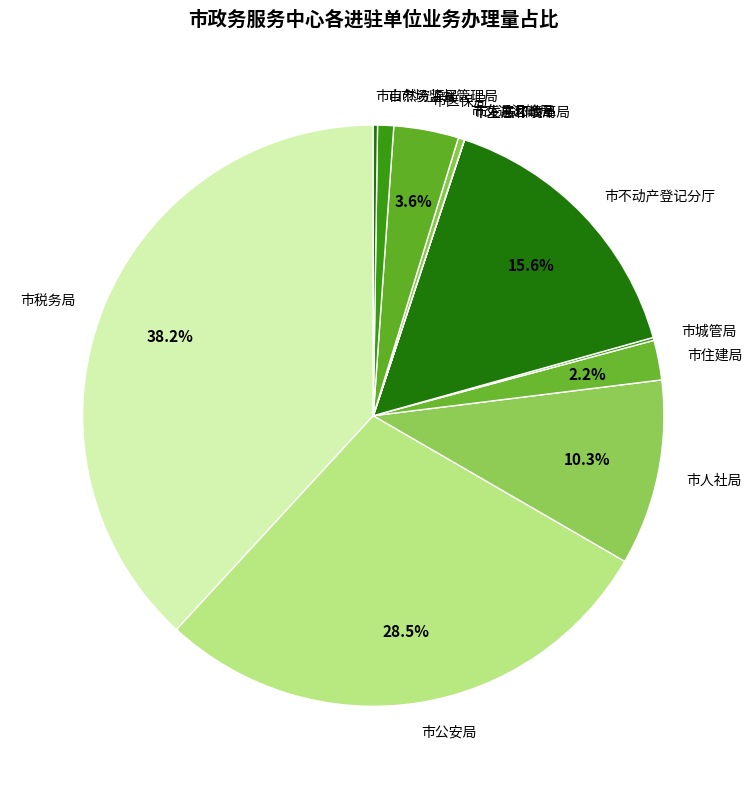

To the nearest percent, what is the average slice percentage?

8%